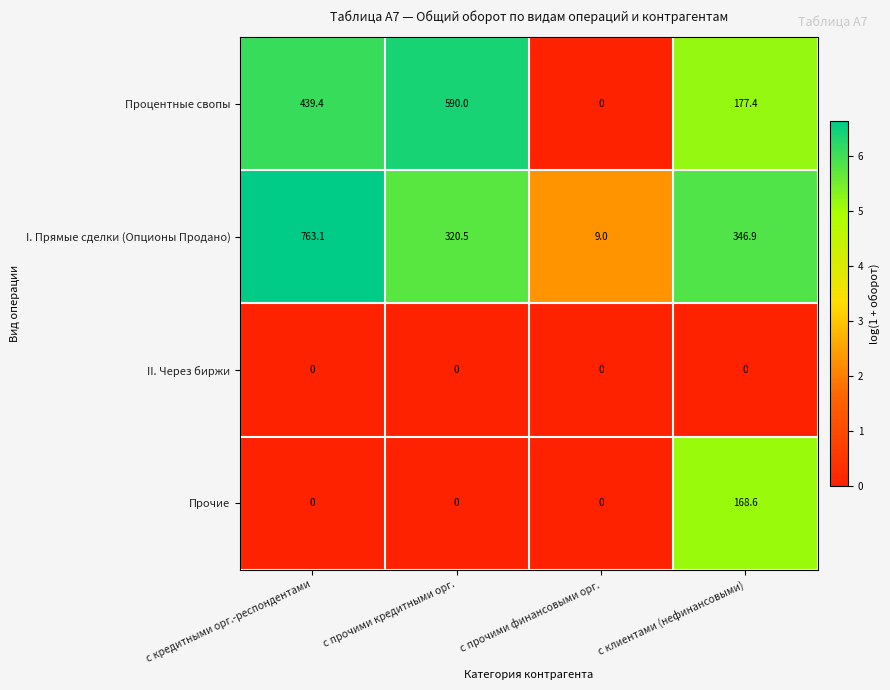

Which series has the largest range (max minus min)?

I. Прямые сделки (Опционы Продано)